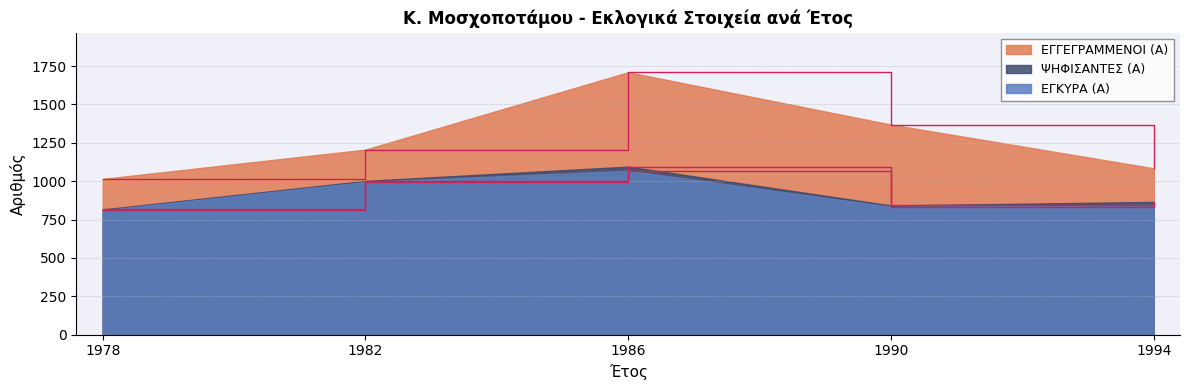

Reading left to right, transcribe all the data shown in this chart.

ΕΓΓΕΓΡΑΜΜΕΝΟΙ (Α): 1978=1015	1982=1206	1986=1710	1990=1369	1994=1084
ΨΗΦΙΣΑΝΤΕΣ (Α): 1978=816	1982=1002	1986=1095	1990=842	1994=865
ΕΓΚΥΡΑ (Α): 1978=810	1982=995	1986=1068	1990=833	1994=847